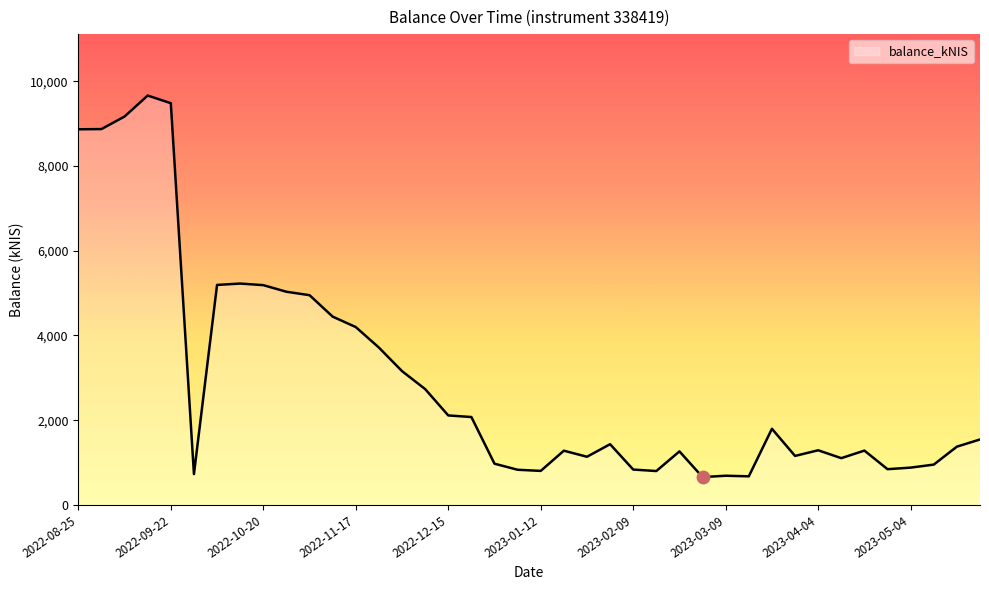

What is the difference between the maximum and minimum values?

9004.3